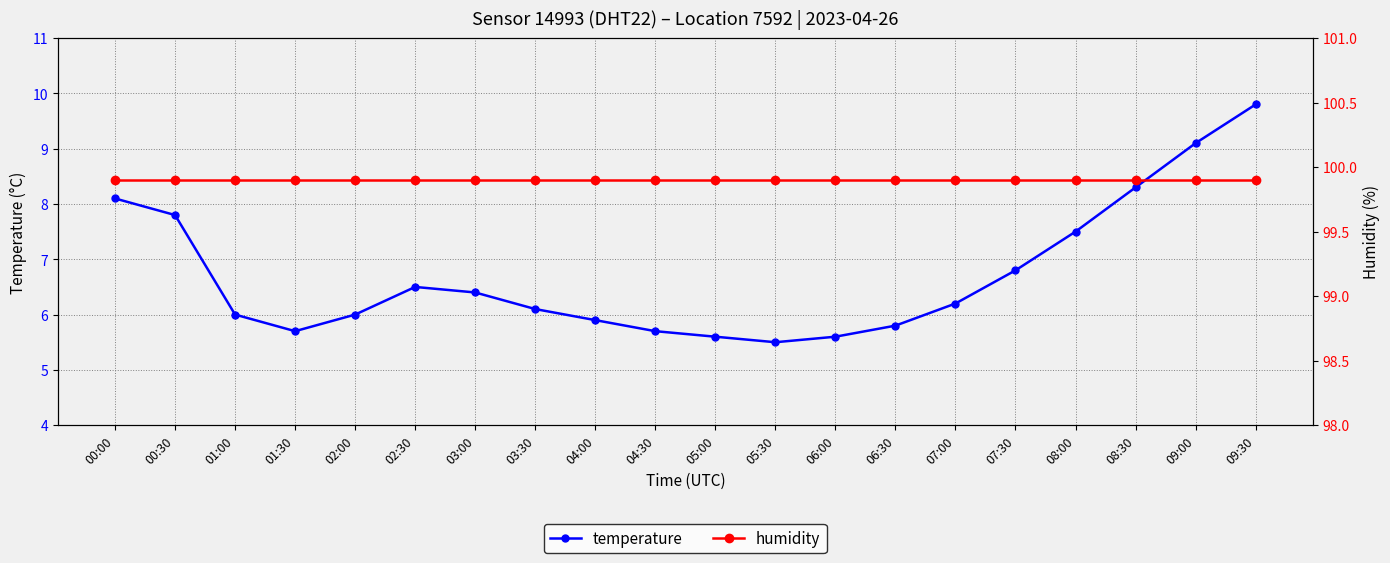

Is it true that temperature equals 6.4 at 03:00?

True